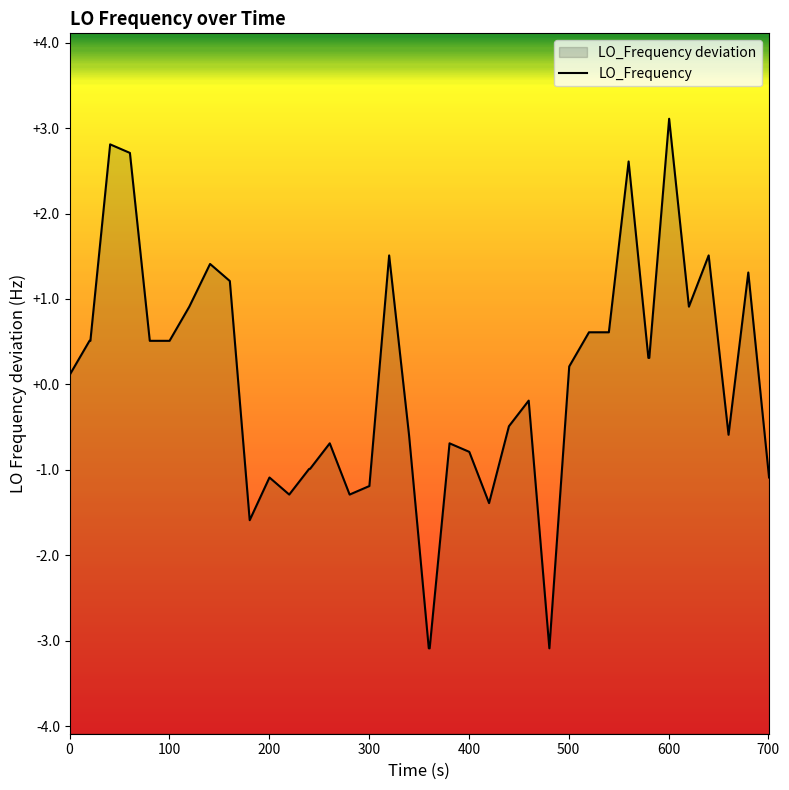

Reading right to left, transcribe all the data shown in this chart.

-1.1	1.3	-0.6	1.5	0.9	3.1	0.3	0.3	2.6	0.6	0.6	0.2	-3.1	-0.2	-0.5	-1.4	-0.8	-0.7	-3.1	-3.1	-0.6	1.5	-1.2	-1.3	-0.7	-1.0	-1.0	-1.3	-1.1	-1.6	1.2	1.4	0.9	0.5	0.5	2.7	2.8	0.5	0.5	0.1